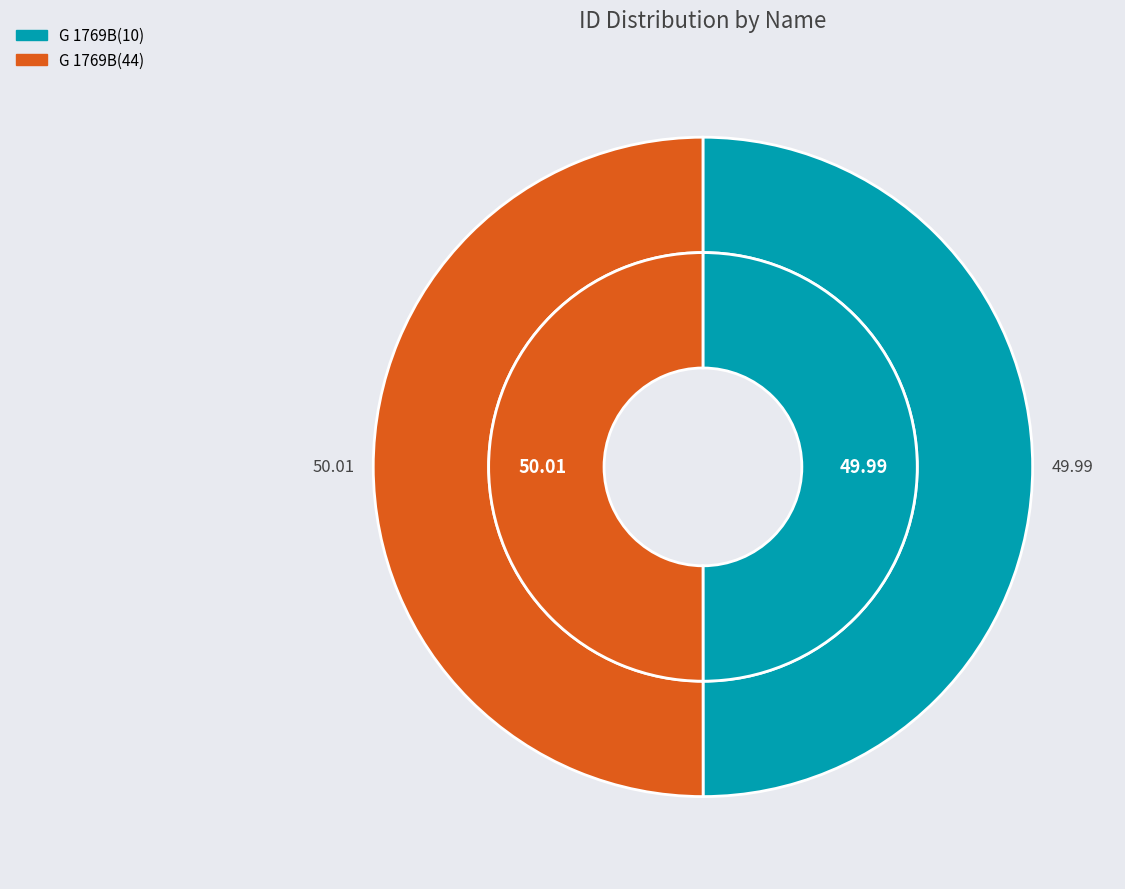

Between G 1769B(10) and G 1769B(44), which is larger?

G 1769B(44)